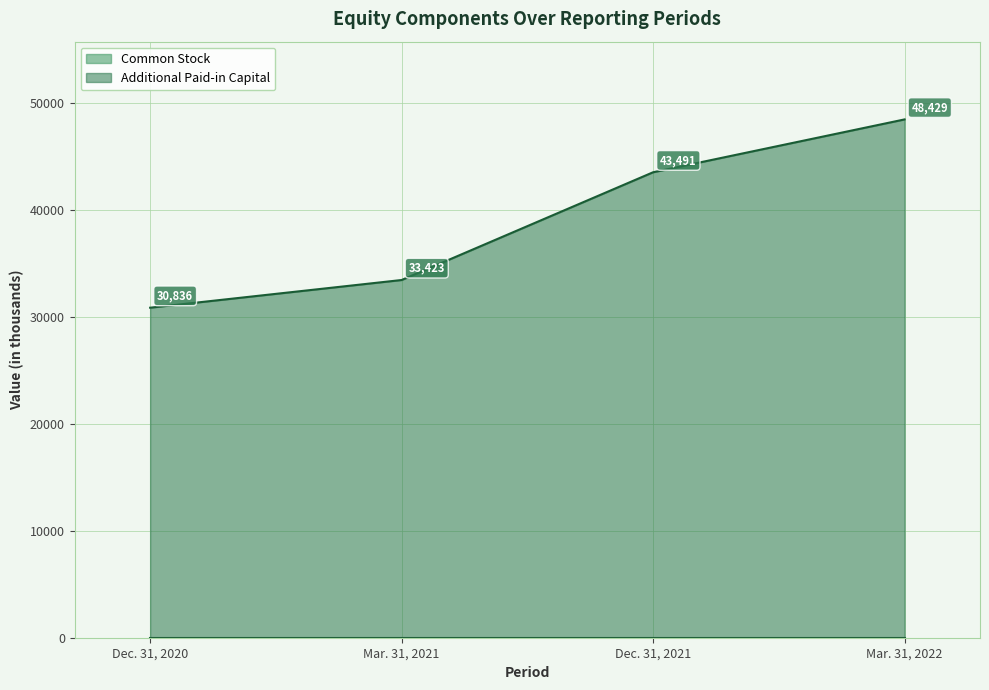

At which label does the data first exceed 43492?

Mar. 31, 2022